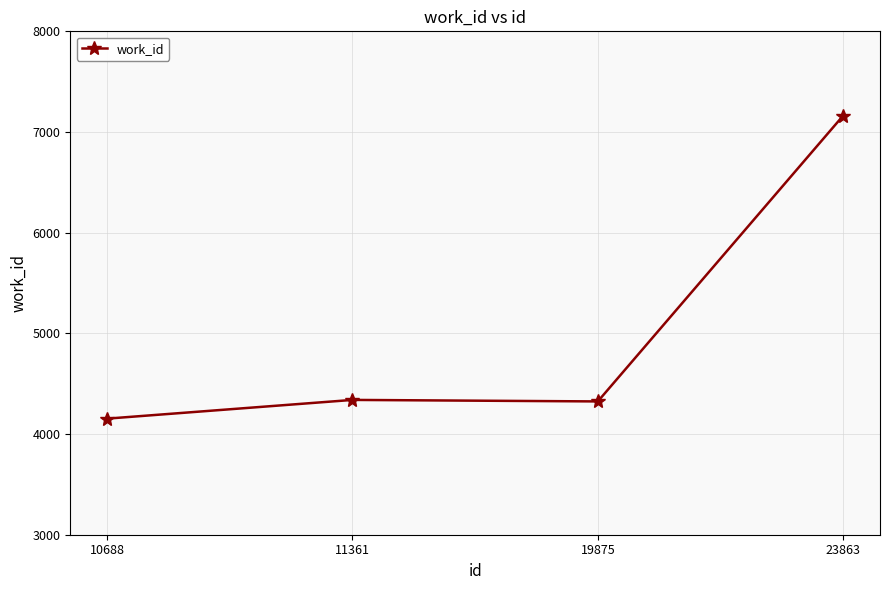

What is the average value?

4995